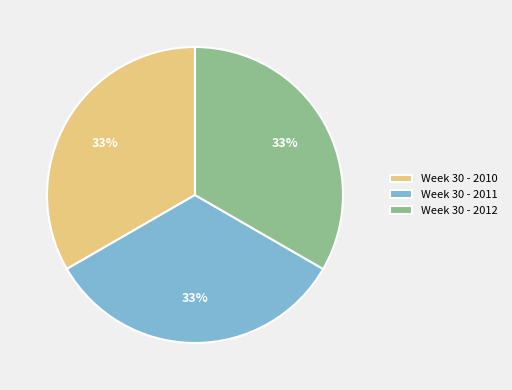

What is the ratio of the value at Week 30 - 2010 to the value at Week 30 - 2012?

1.0